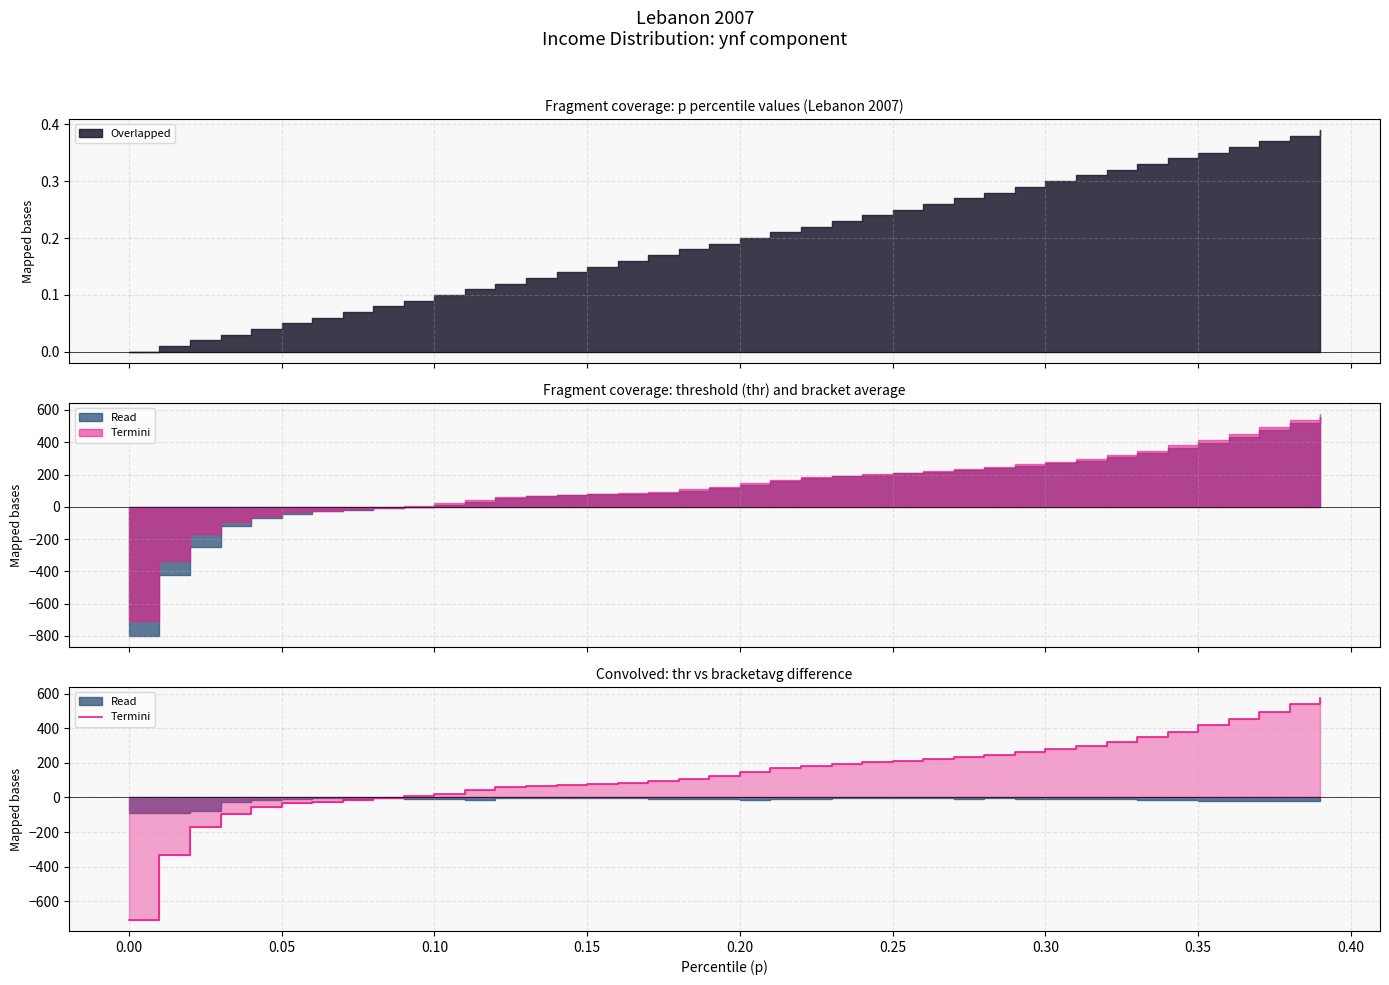

What is the greatest value displayed?

575.3